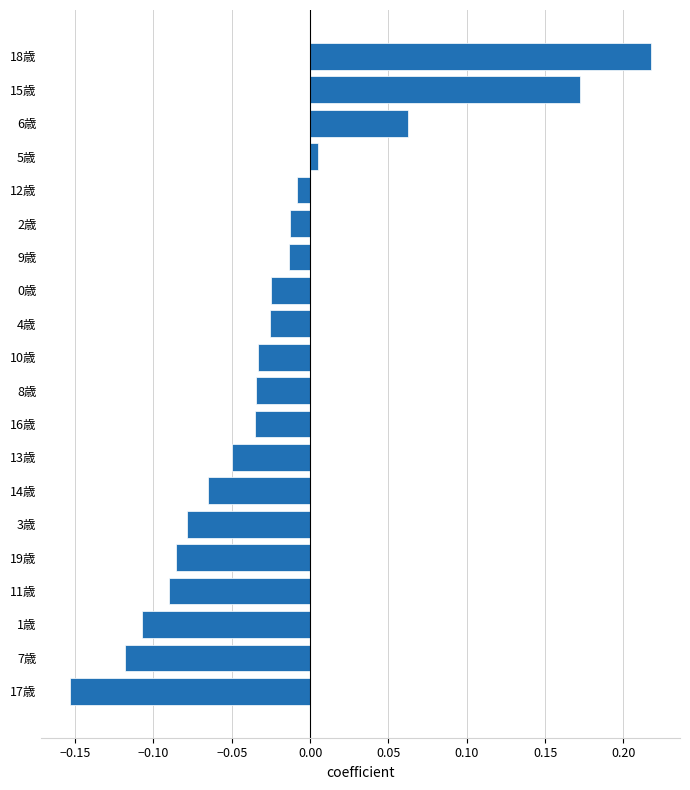

Which category has the highest value across all series?

18歳